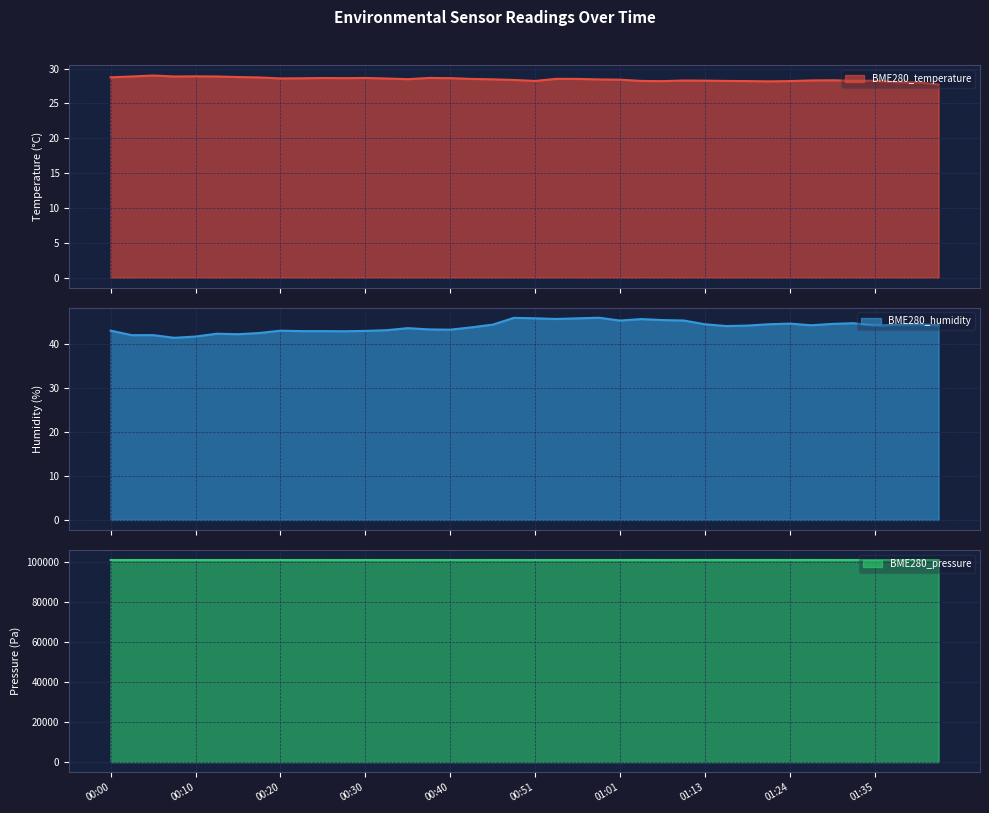

At which category is the sum across all series the highest?

01:05